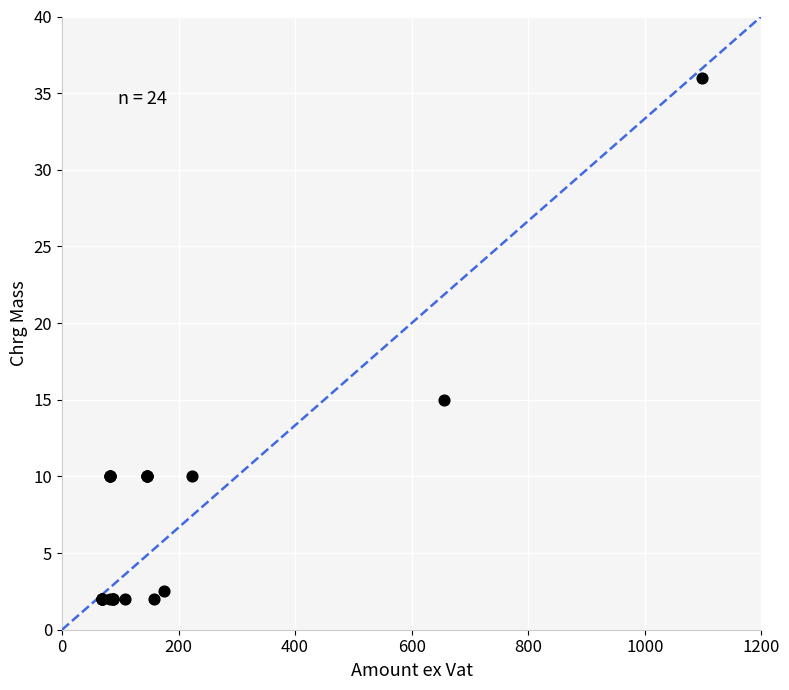

What Y value in the scatter plot is closest to 19?

15.0